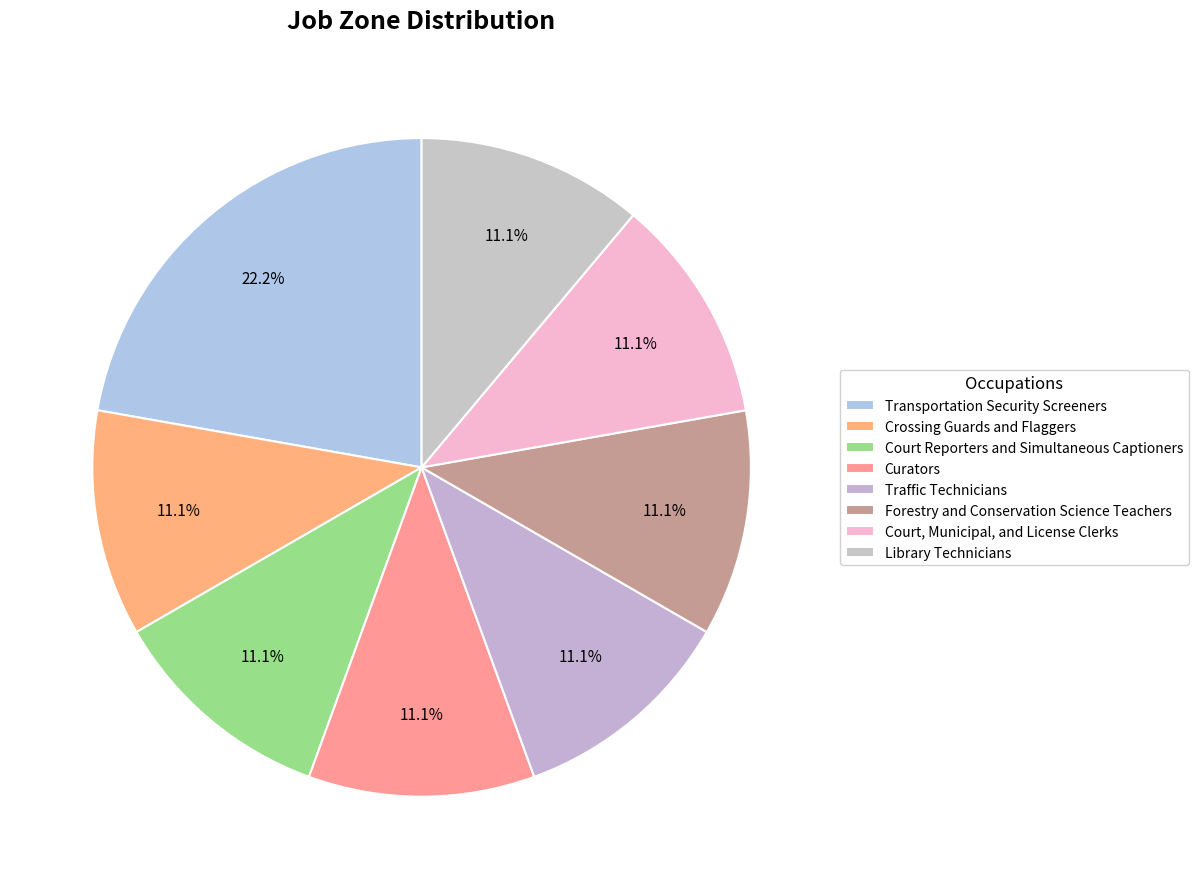

Count the number of slices in the pie.

8